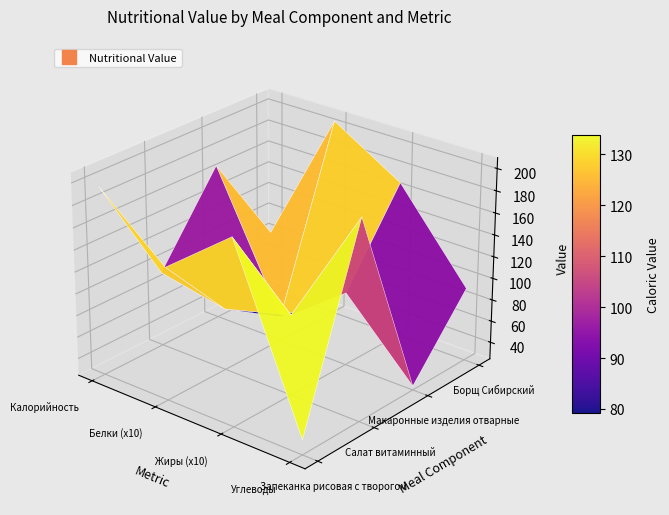

At which category is the sum across all series the highest?

2